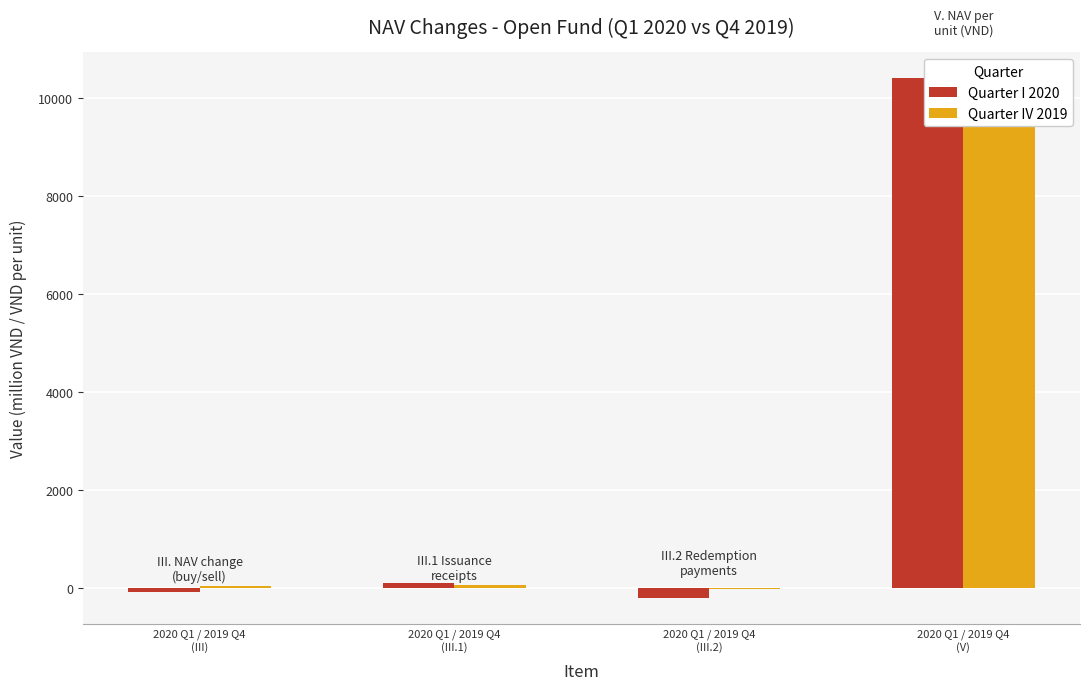

What is the total value across all series at 2020 Q1 / 2019 Q4
(V)?

20680.4